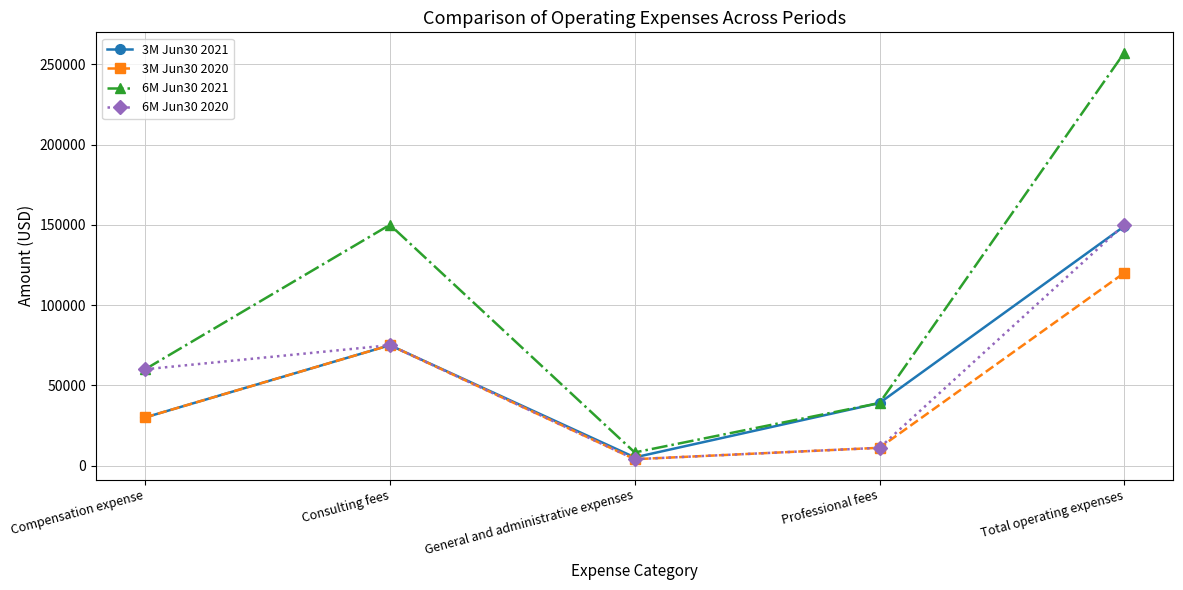

True or false: 6M Jun30 2020 has more than 2 interior local peaks.

False